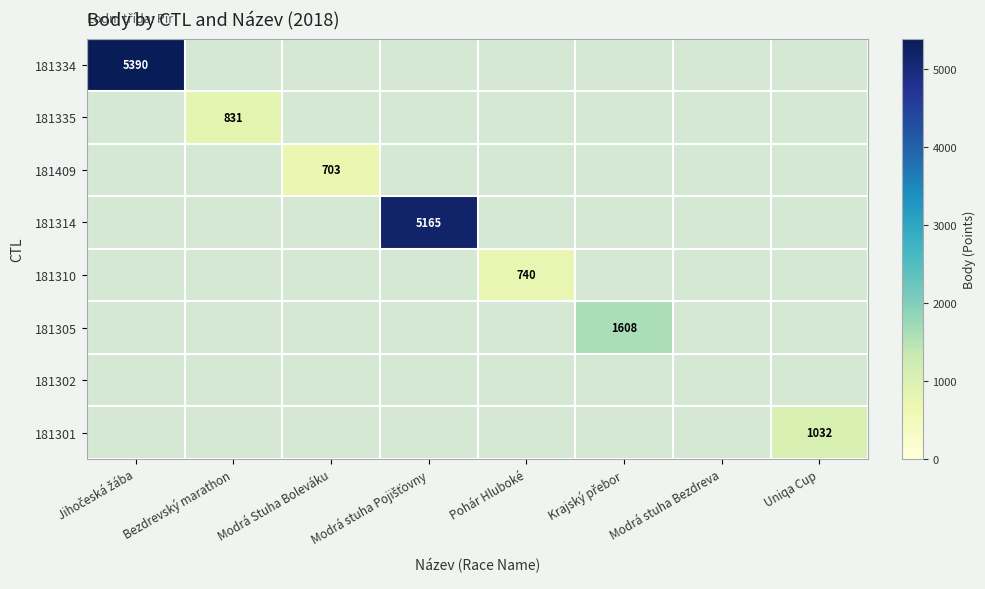

Rank the series at Modrá stuha Pojišťovny from highest to lowest value.

181334, 181335, 181409, 181314, 181310, 181305, 181302, 181301